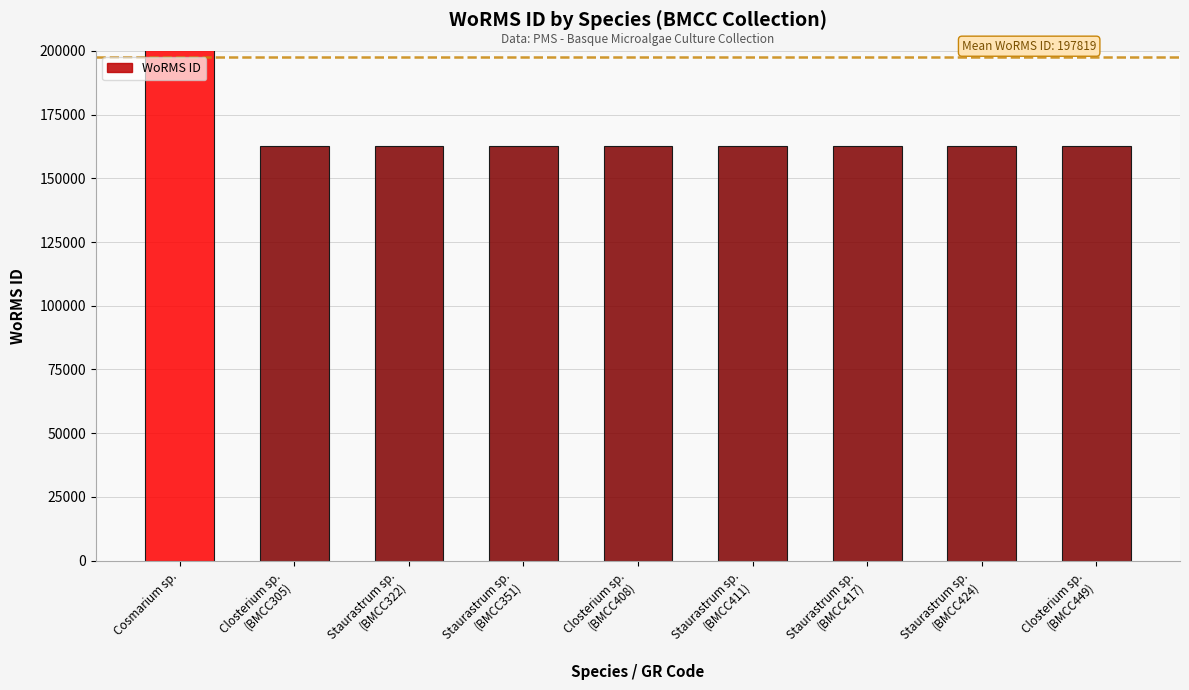

Which category has the highest value across all series?

Cosmarium sp.